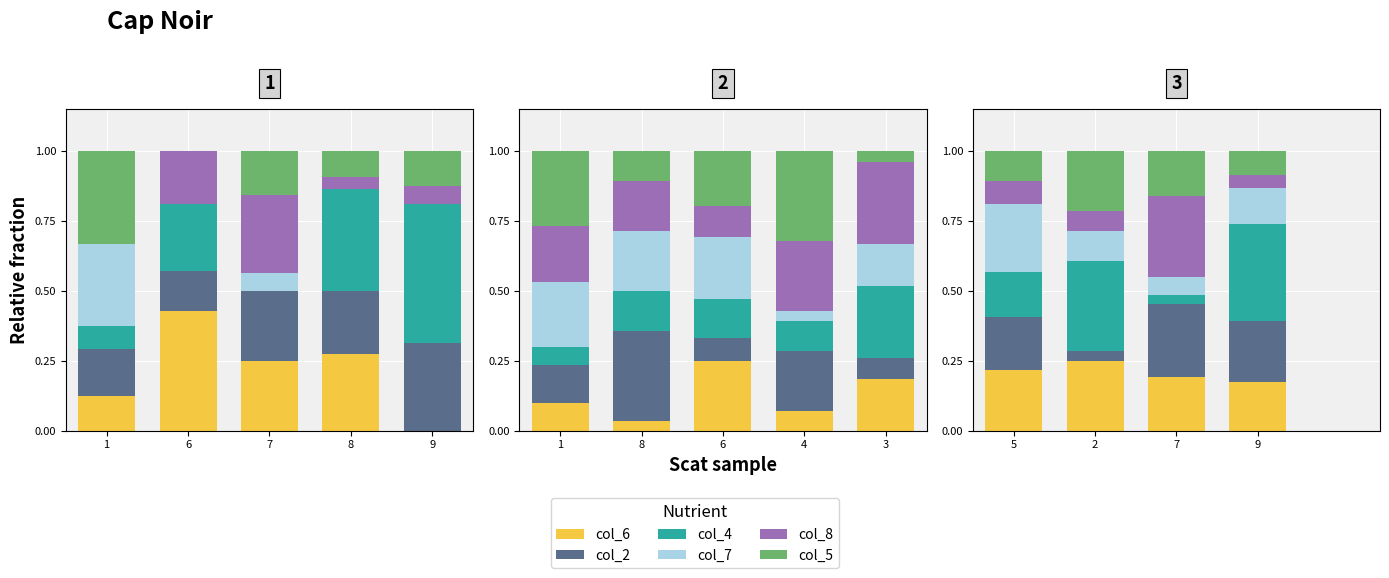

What is the total value across all series at 7?

1.0